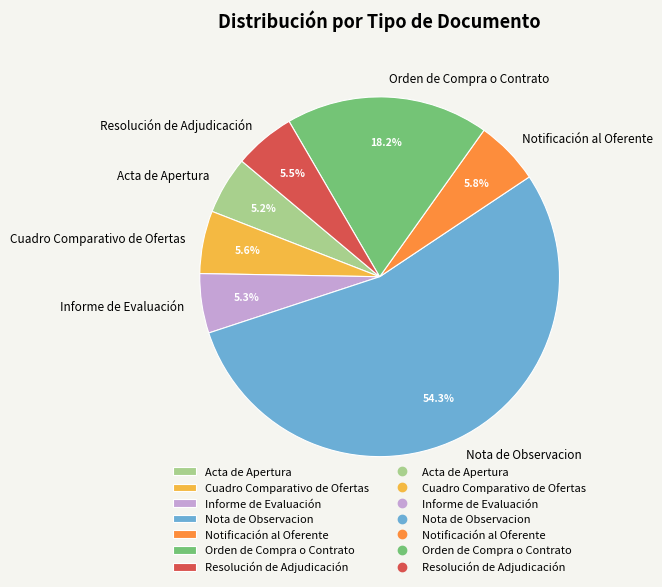

Count the number of slices in the pie.

7